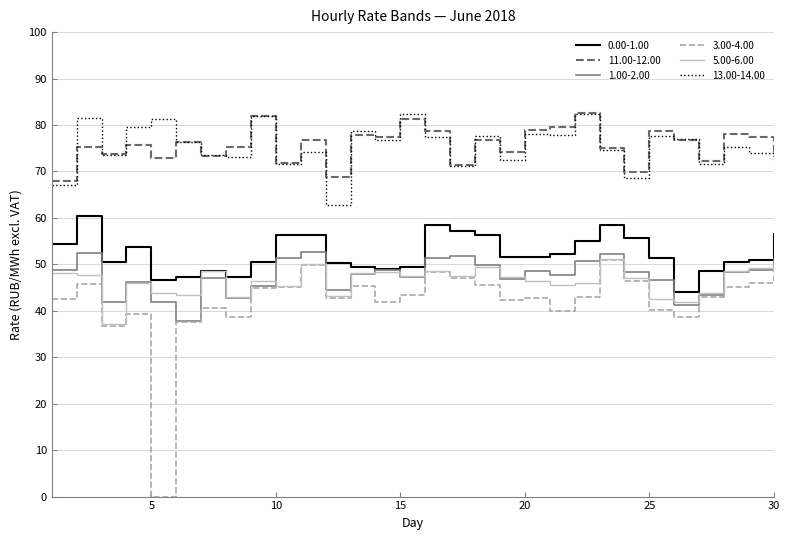

True or false: 0.00-1.00 and 3.00-4.00 cross at least once.

False